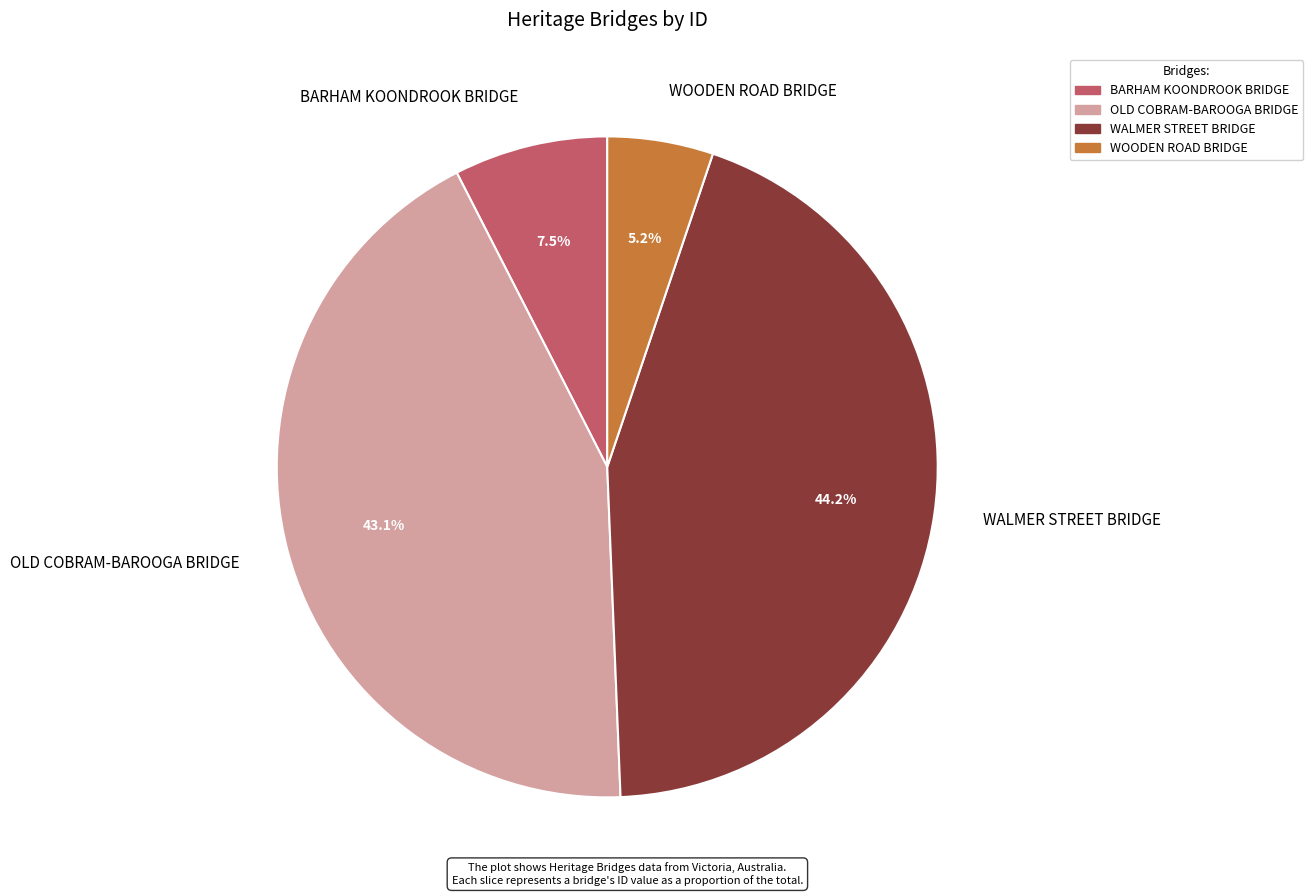

Does any single category account for the majority?

No